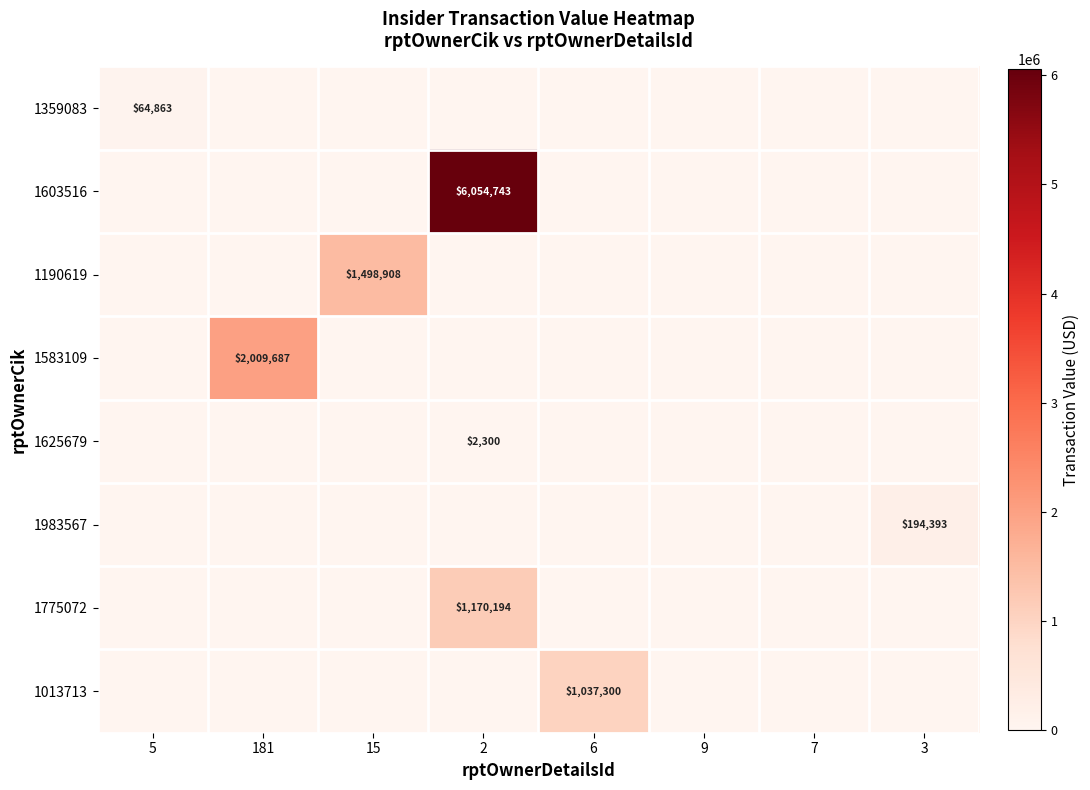

The 1775072 series shows -450393 at 9. True or false?

False